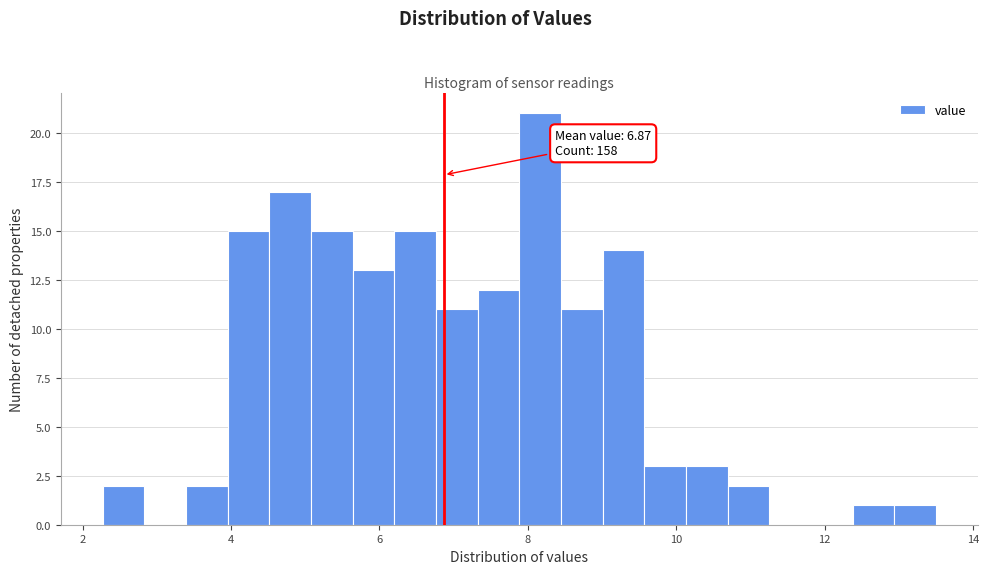

Around what value on the x-axis is the tallest bar? Give the approximate position of its centre, as read against the axis.

8.2